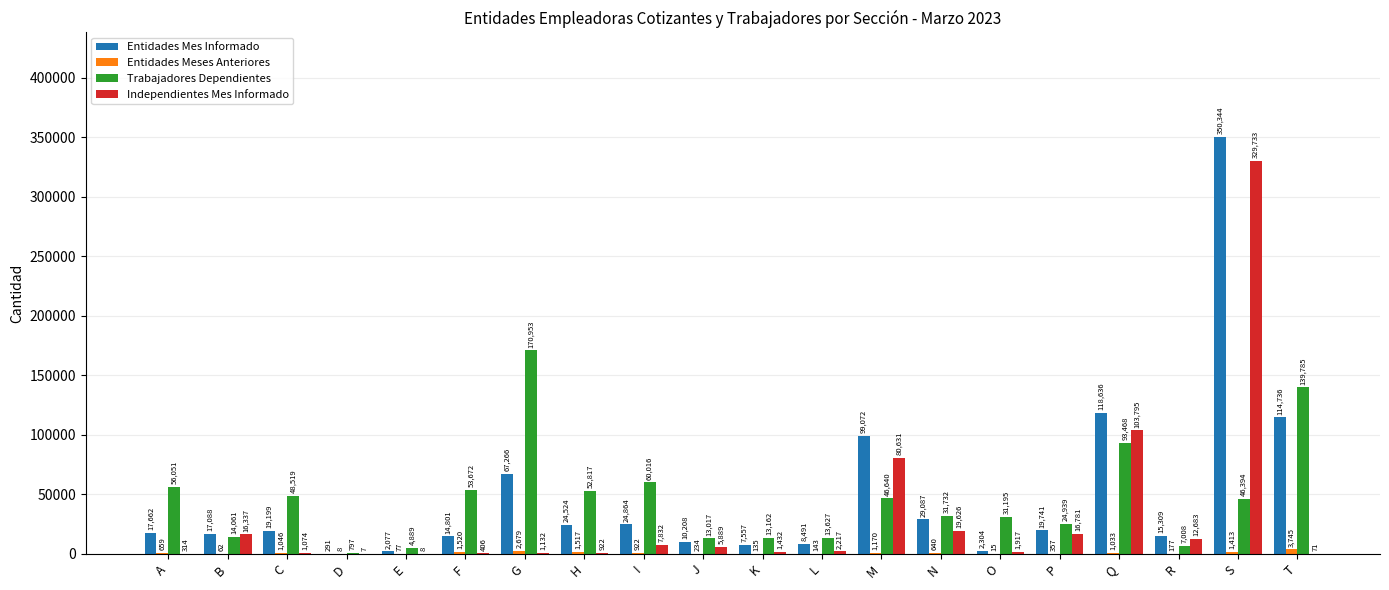

How many data points does each series have?

20